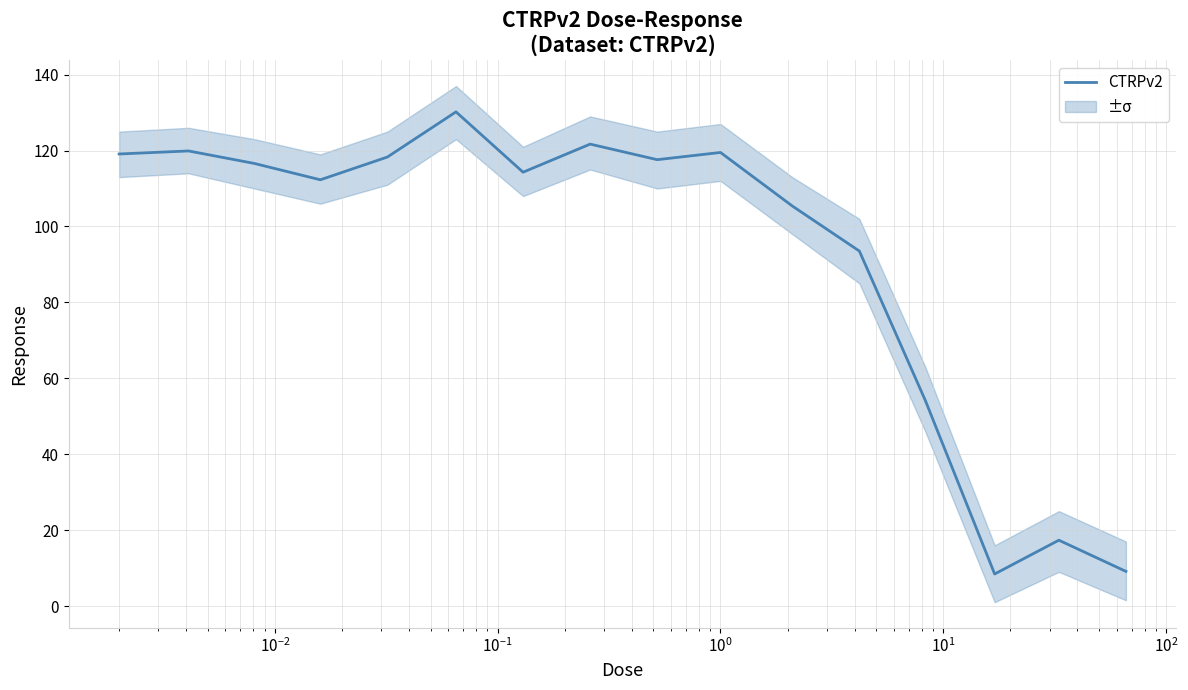

True or false: the data shows 174.5 at 10.

False